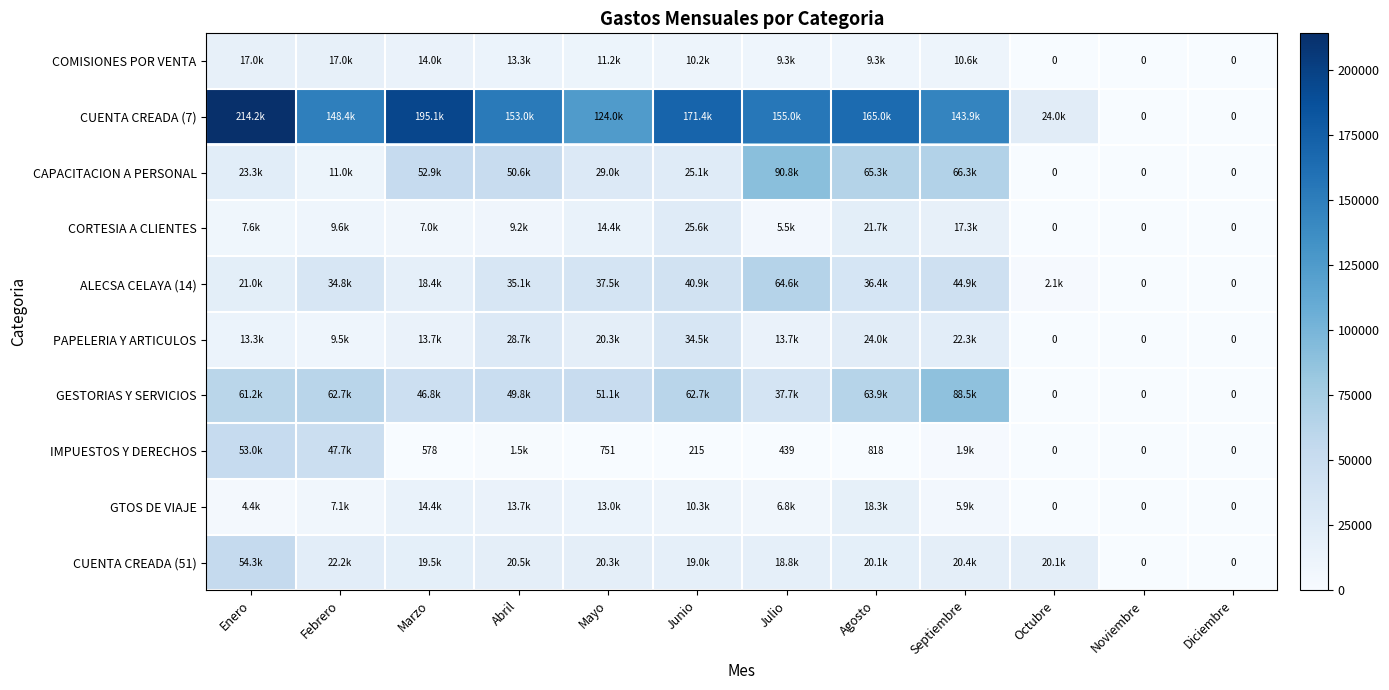

At which category is the sum across all series the highest?

Enero